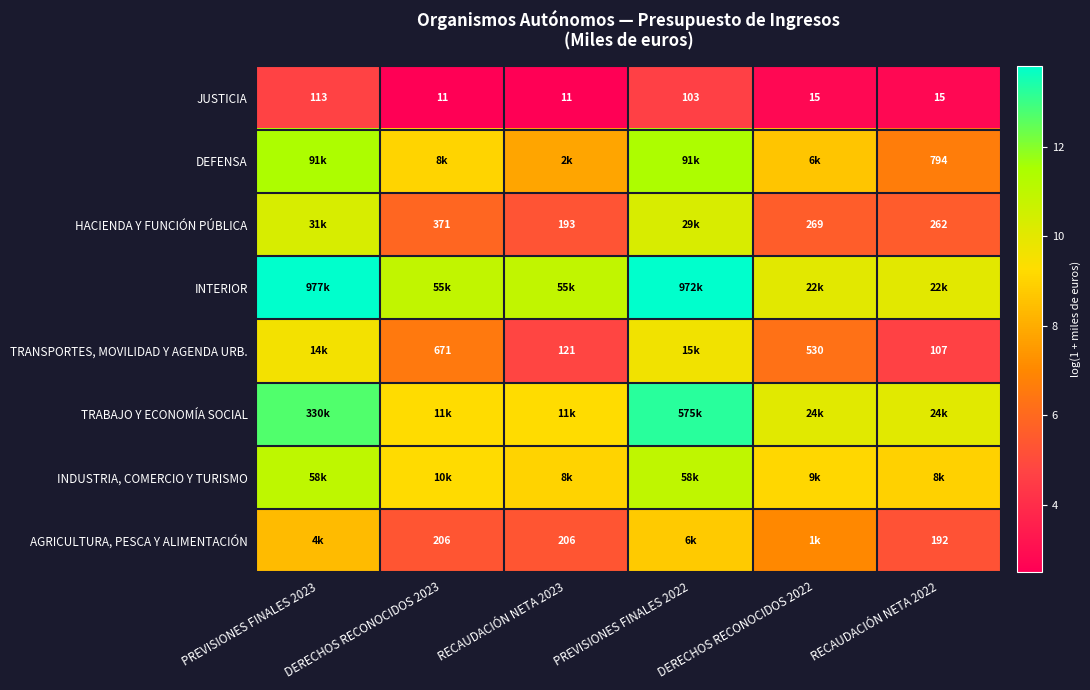

At which category does the chart reach its minimum across all series?

DERECHOS RECONOCIDOS 2023